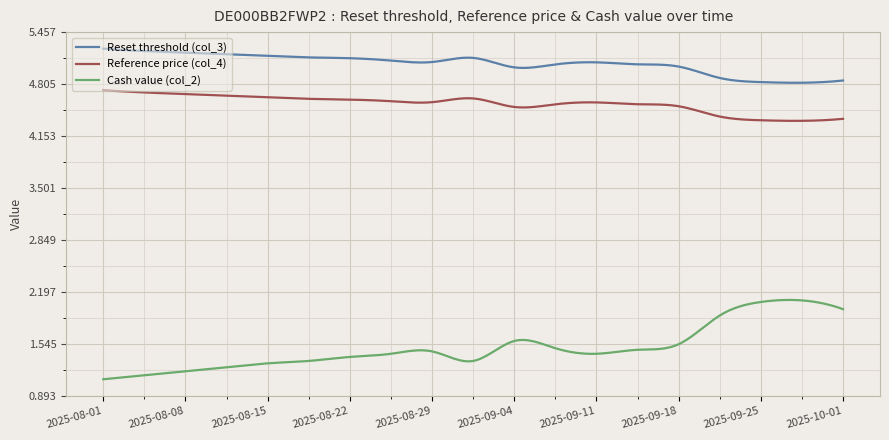

How many categories are shown in the chart?

300